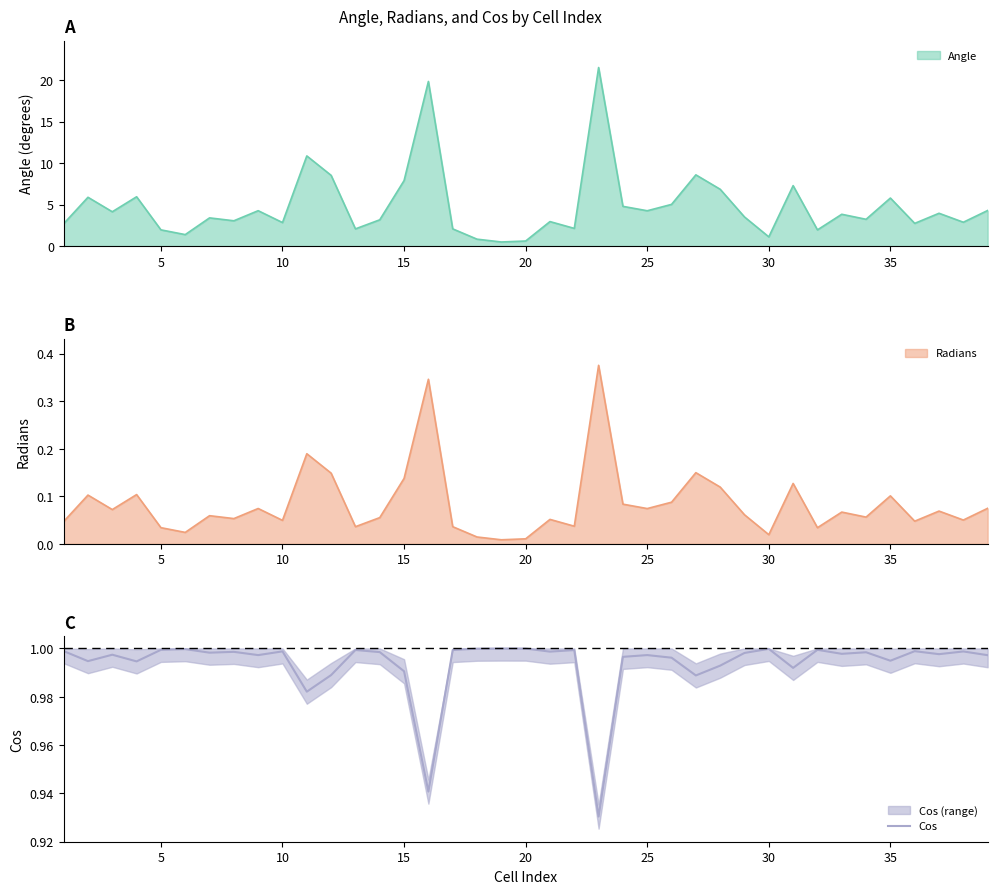

The value of Cos at 20 is 1.0. True or false?

True